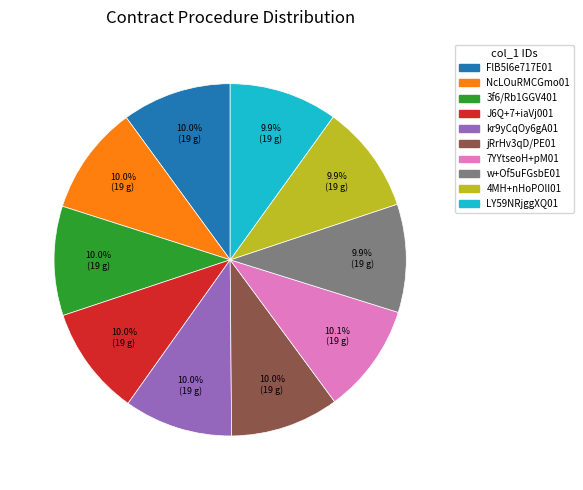

Is there a majority slice in this chart?

No